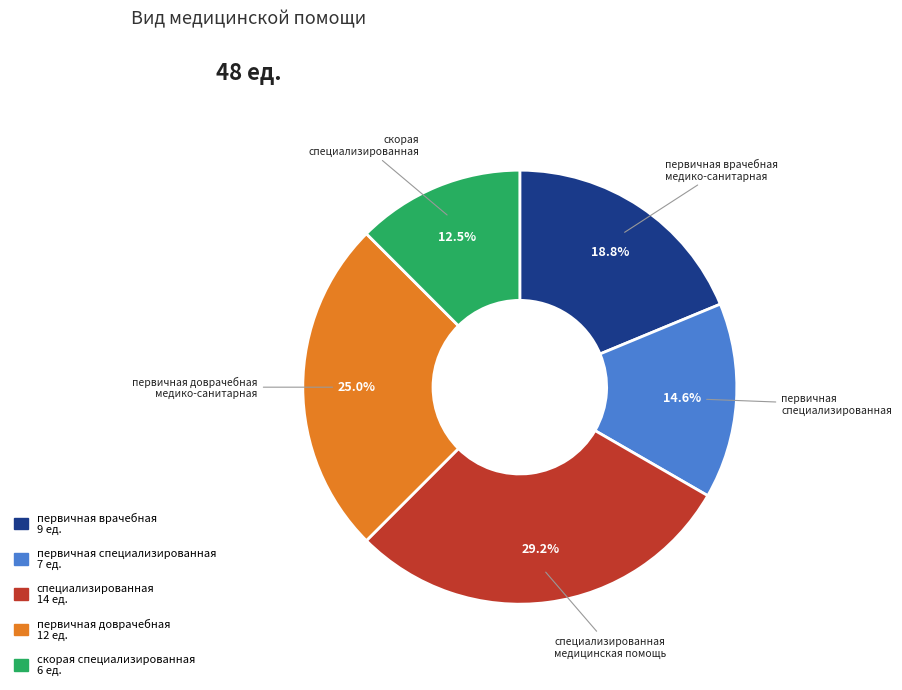

Is there any slice that represents more than half of the pie?

No